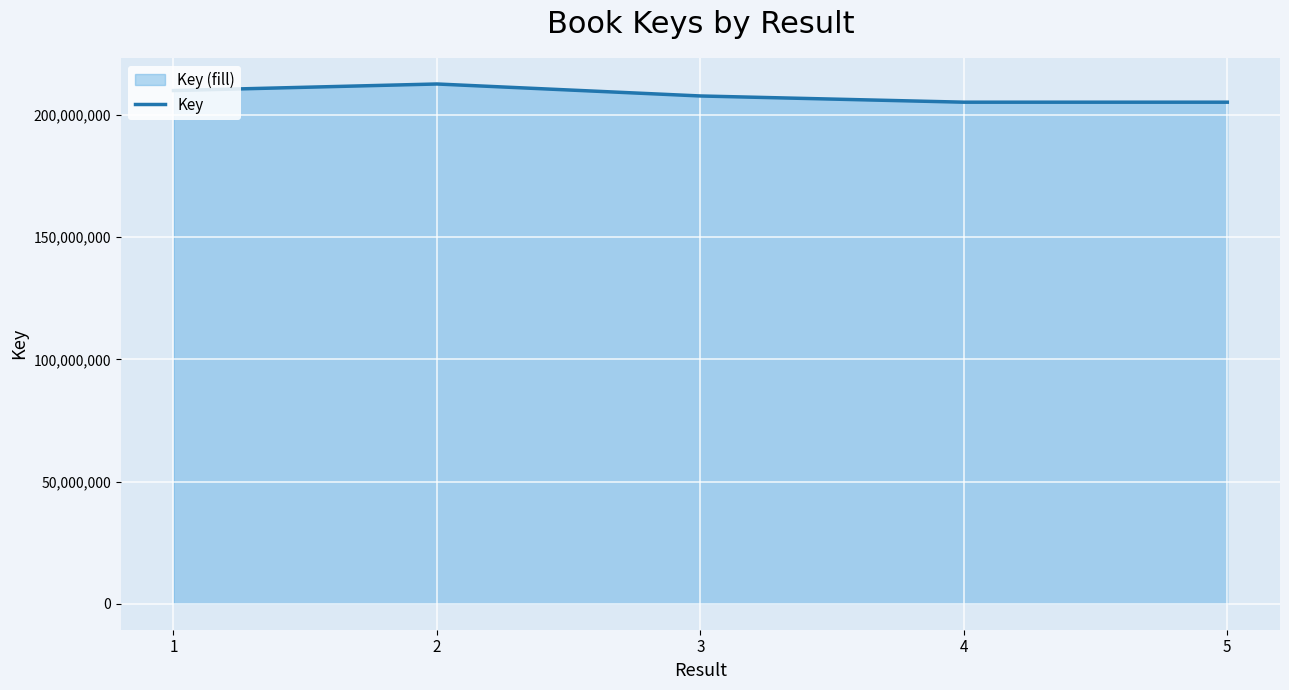

How many interior local valleys (lower than both neighbors) does the data have?

1